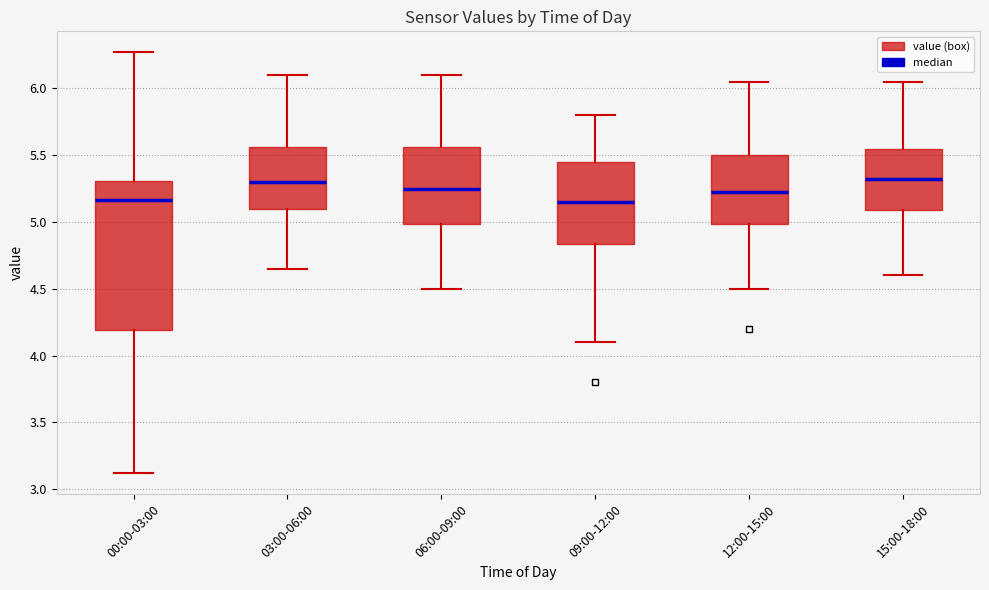

Comparing the boxes themselves (not the whiskers), which one is the tallest?

00:00-03:00